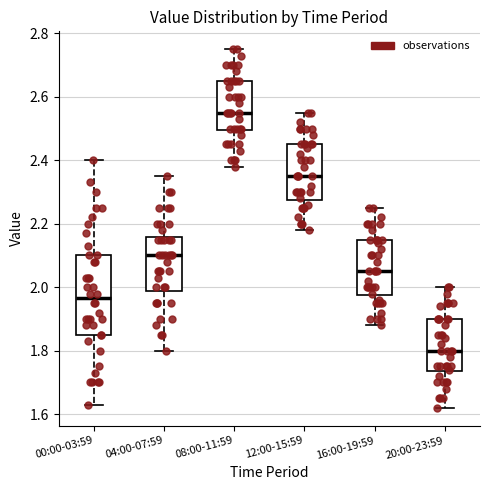

Reading left to right, read every box against the y-axis: the position of its median line, the range the box covers, and the ends of its whiskers. The values are not printed on the chart, so give them approximately, as read against the axis.

00:00-03:59: median 1.96, box 1.86 to 2.10, whiskers 1.64 to 2.40
04:00-07:59: median 2.10, box 1.98 to 2.16, whiskers 1.80 to 2.36
08:00-11:59: median 2.56, box 2.50 to 2.66, whiskers 2.38 to 2.76
12:00-15:59: median 2.36, box 2.28 to 2.46, whiskers 2.18 to 2.56
16:00-19:59: median 2.06, box 1.98 to 2.16, whiskers 1.88 to 2.26
20:00-23:59: median 1.80, box 1.74 to 1.90, whiskers 1.62 to 2.00